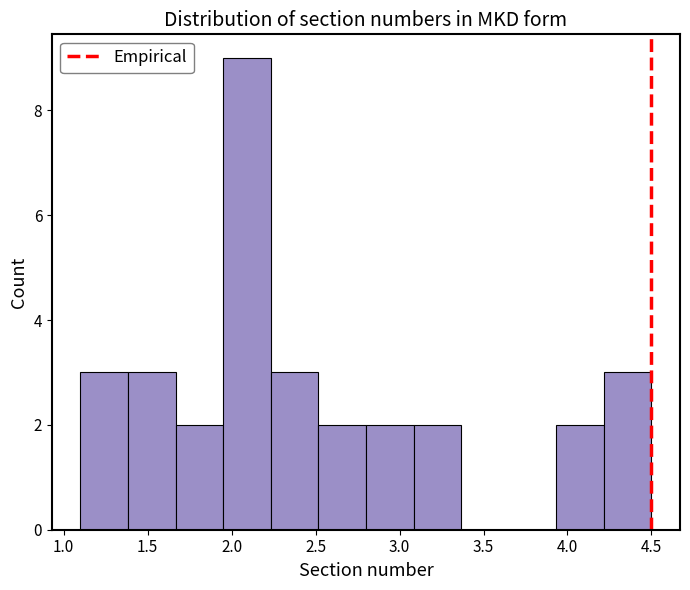

How tall is the bar that spans 3.10 to 3.35 on the x-axis? Neither the bar edges nor the heights are printed on the chart, so give them approximately, as read against the axes.

2